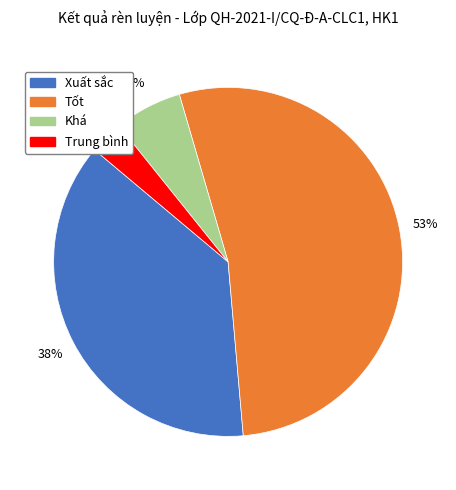

True or false: Tốt accounts for 62% of the total.

False